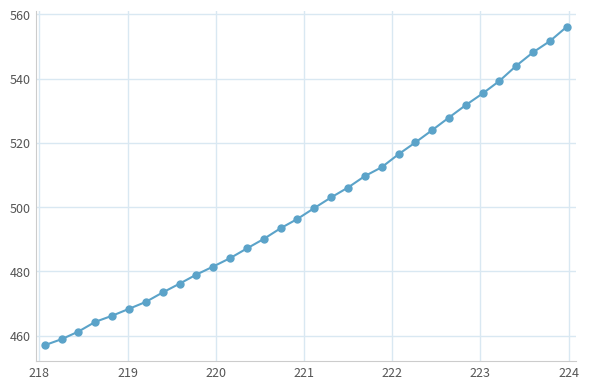

What is the difference between the maximum and minimum values?

99.2